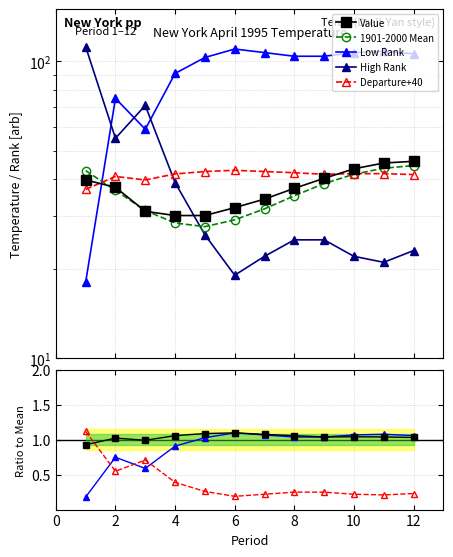

Between which two adjacent categories do 1901-2000 Mean and Value first intersect?

1 and 2